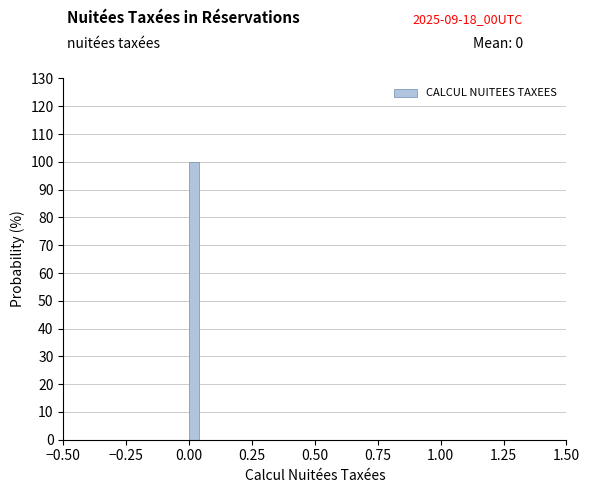

Around what value on the x-axis is the tallest bar? Give the approximate position of its centre, as read against the axis.

0.00